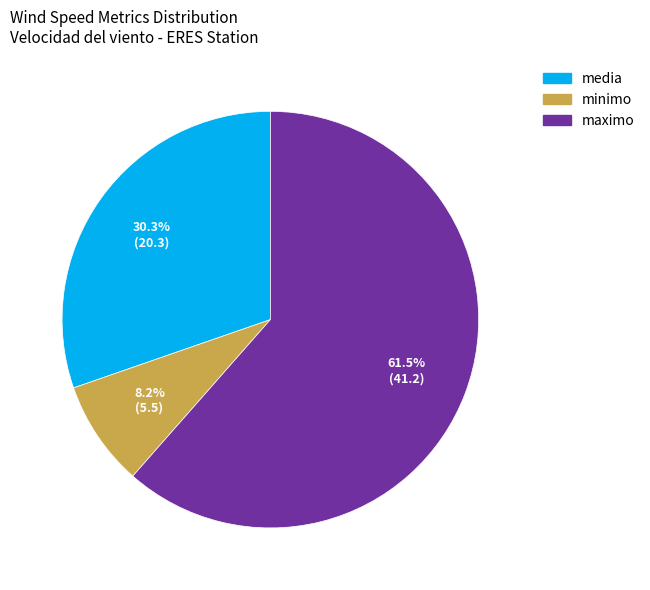

How many segments does this pie chart have?

3